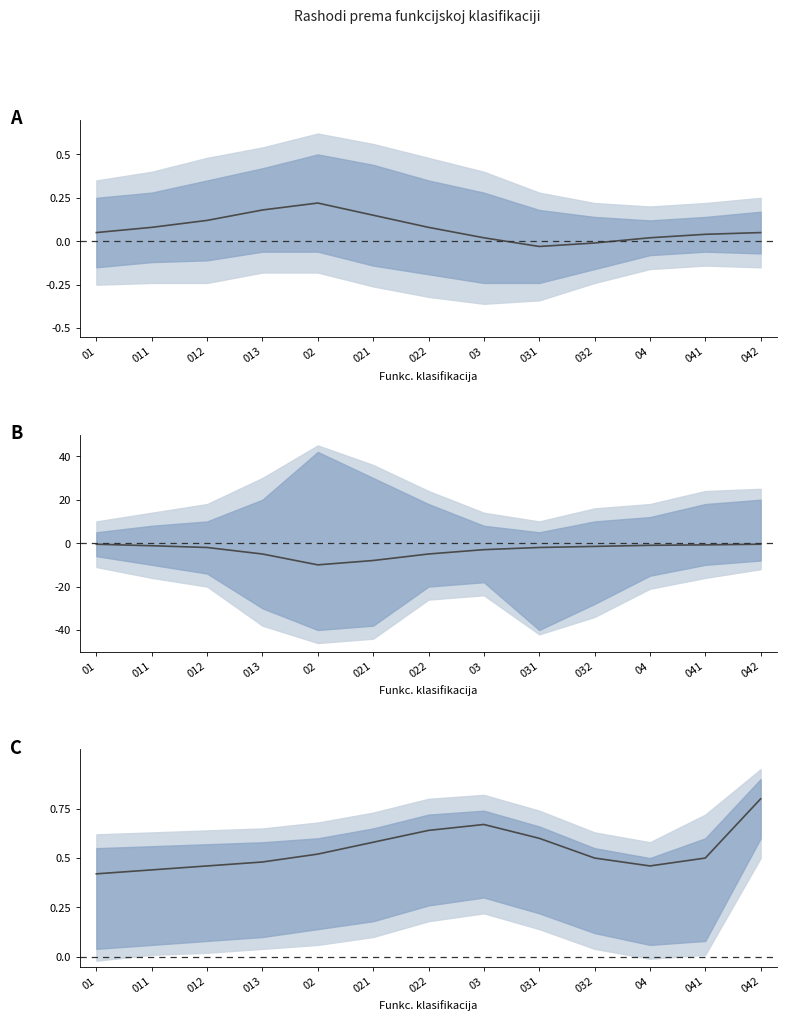

What is the sum of all values?

7.1